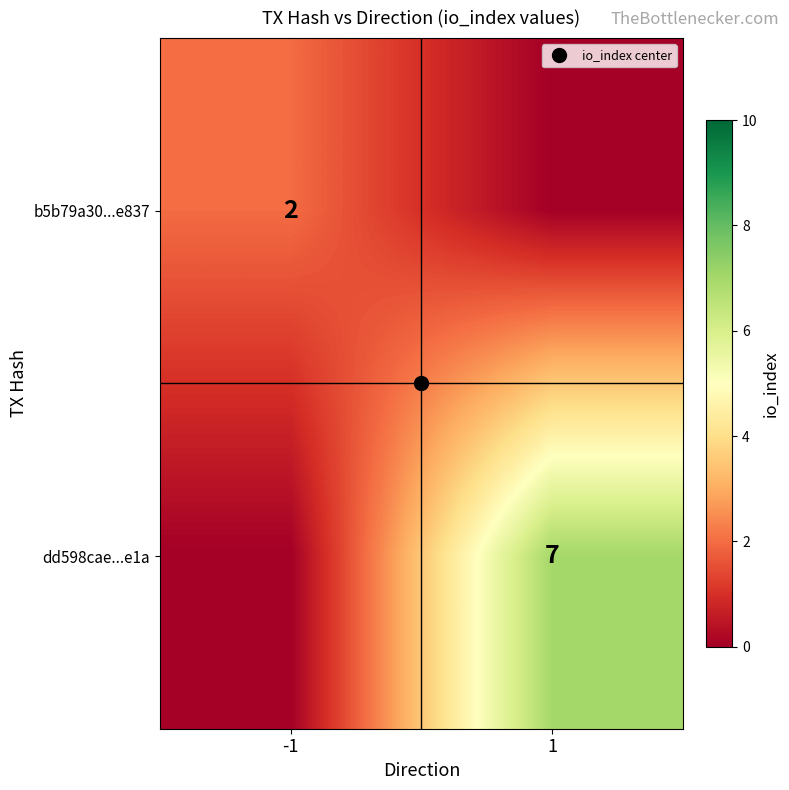

The b5b79a30...e837 series shows 0 at 1. True or false?

True